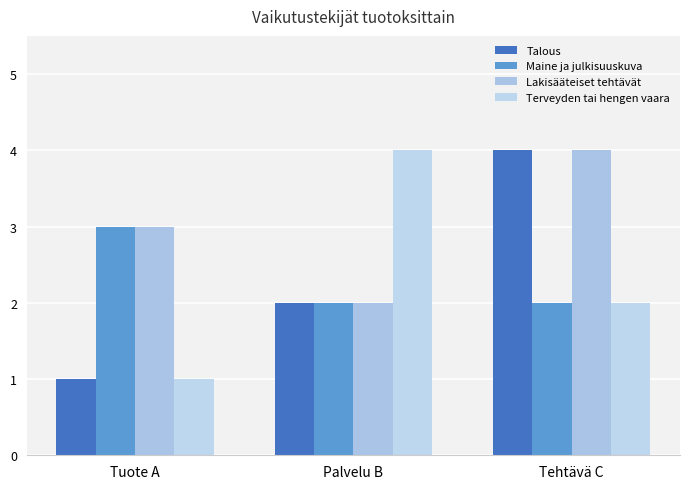

What is the difference between the highest and lowest values at Tehtävä C?

2